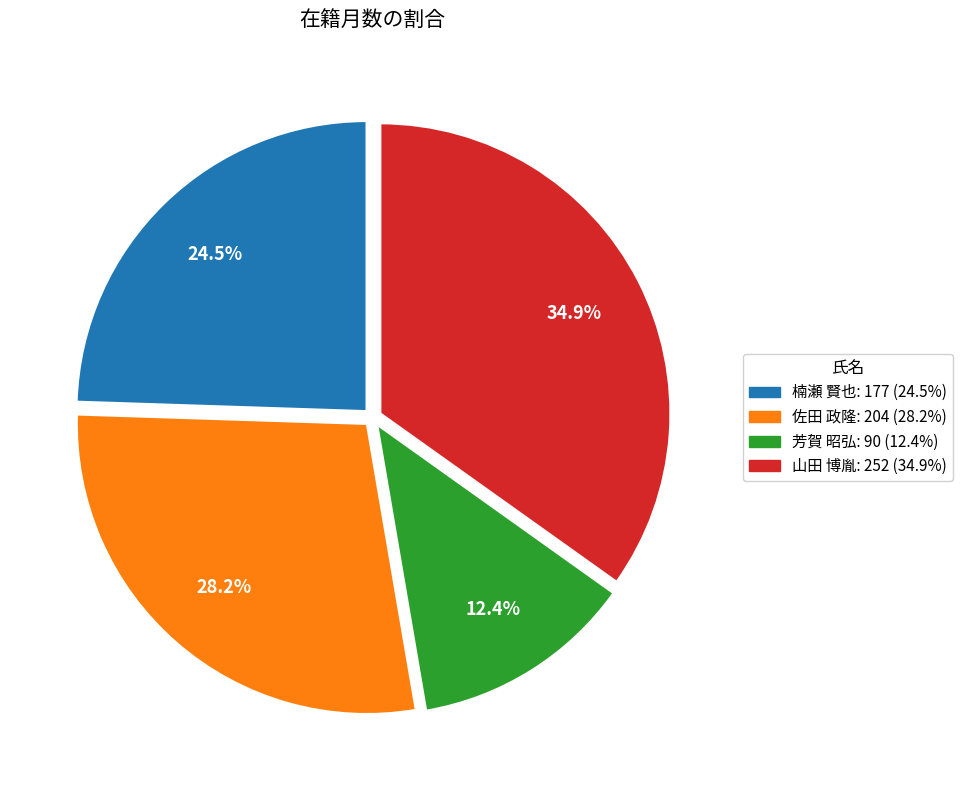

What percentage is NOT represented by 芳賀 昭弘?

87.6%